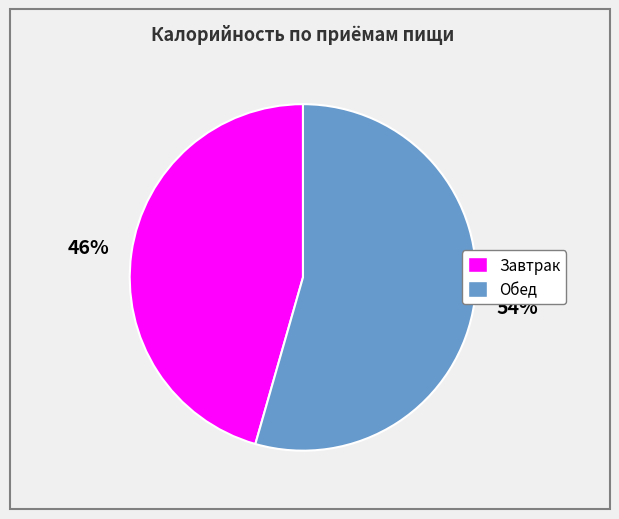

Rank the categories by value from lowest to highest.

Завтрак, Обед